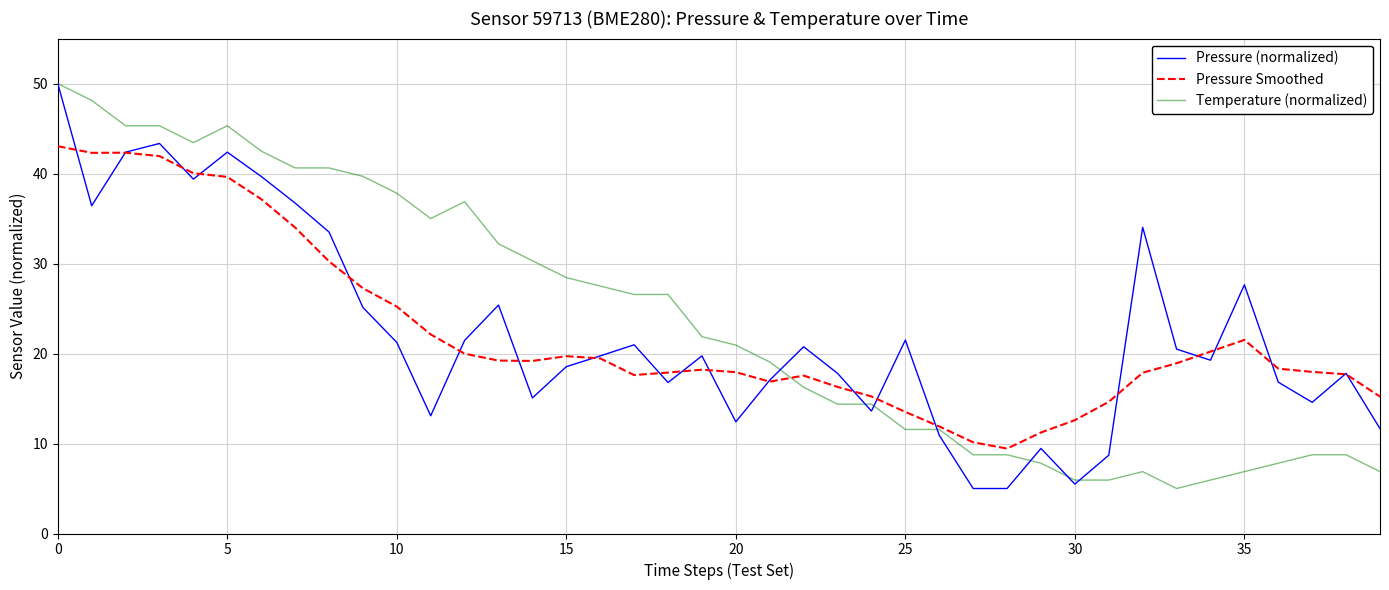

What is the minimum value shown in the chart?

5.0